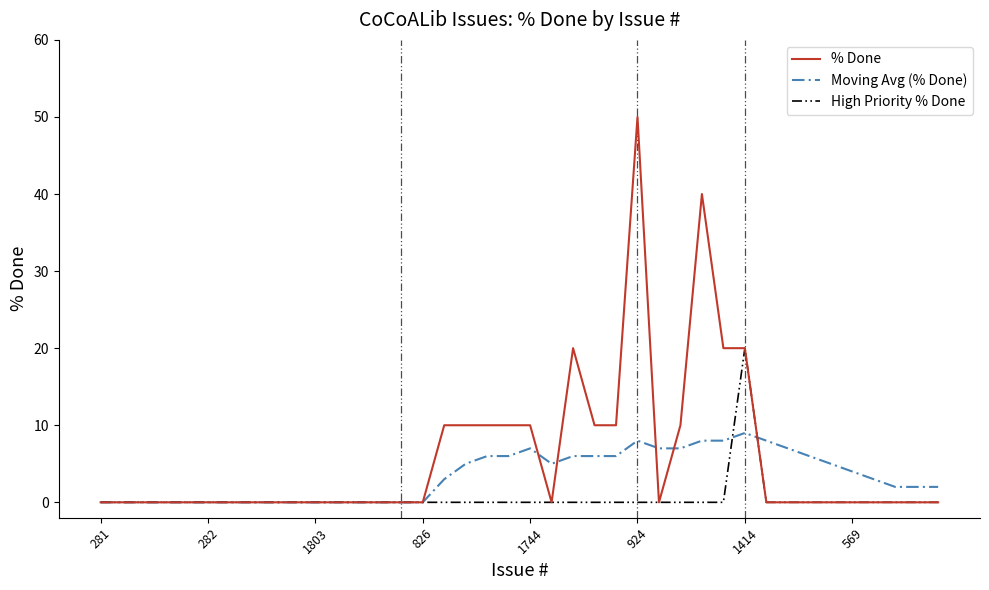

Which series has the largest range (max minus min)?

% Done